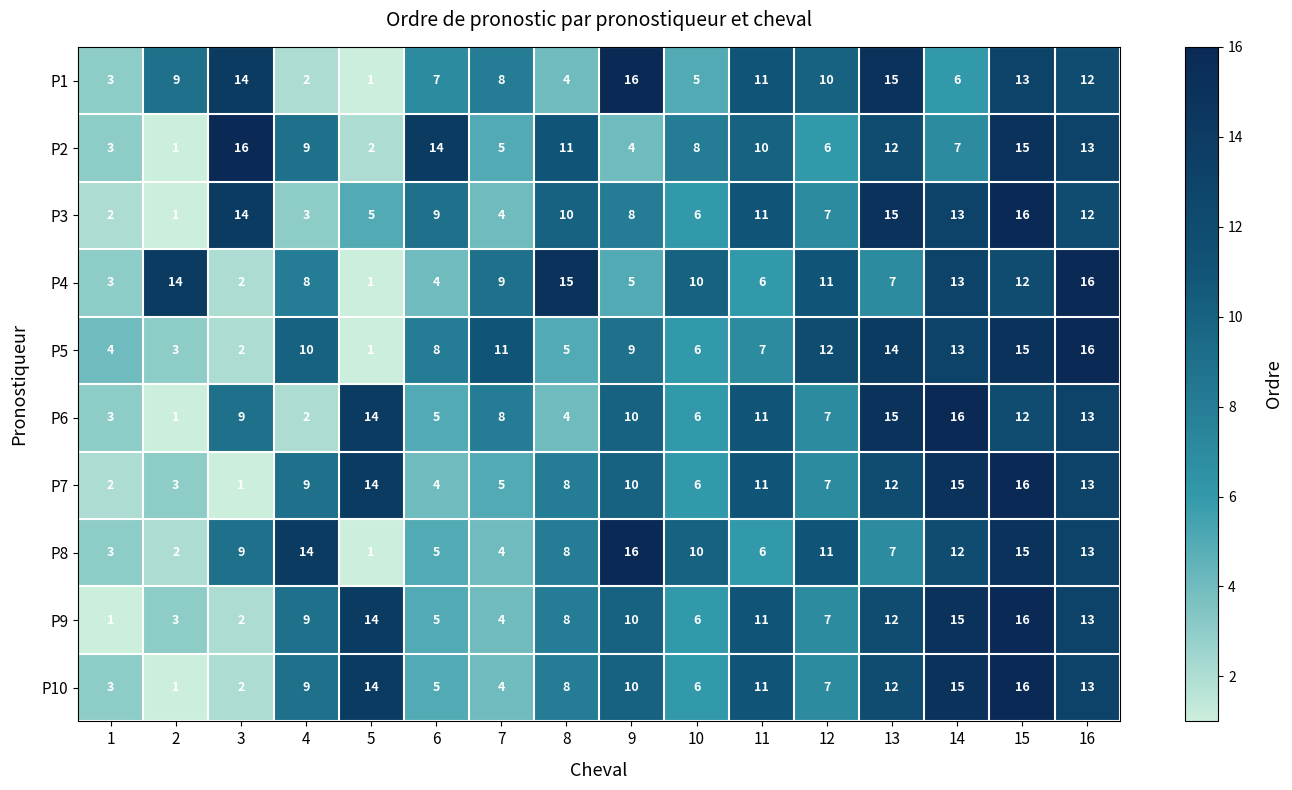

Between 3 and 15, which series saw the biggest shift?

P7